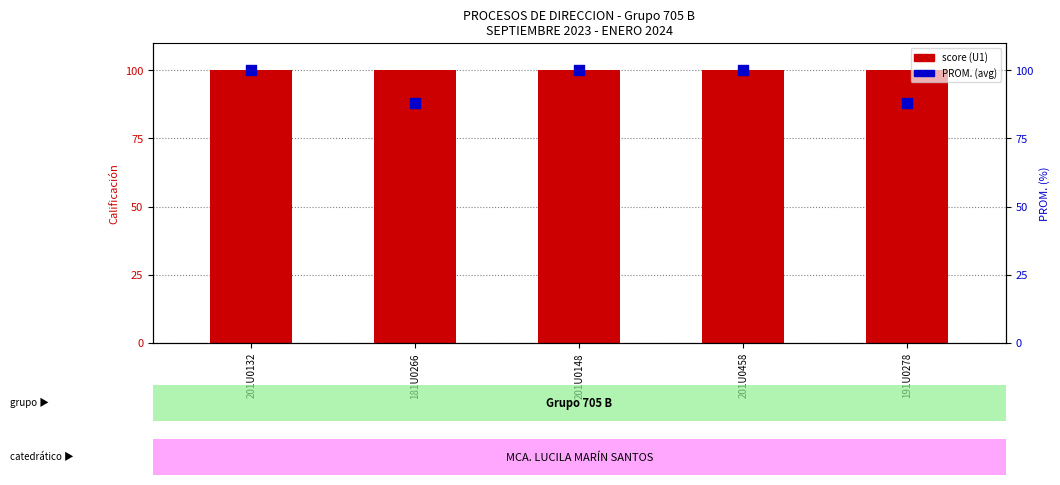

At how many categories does at least one series exceed 95?

5